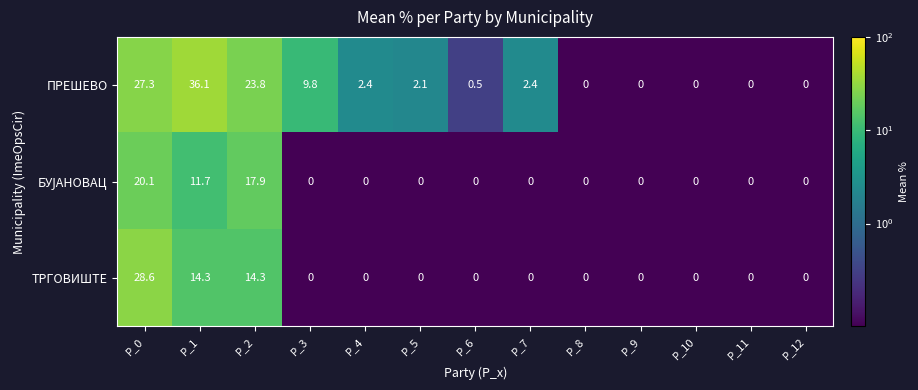

At how many categories does at least one series exceed 2?

7